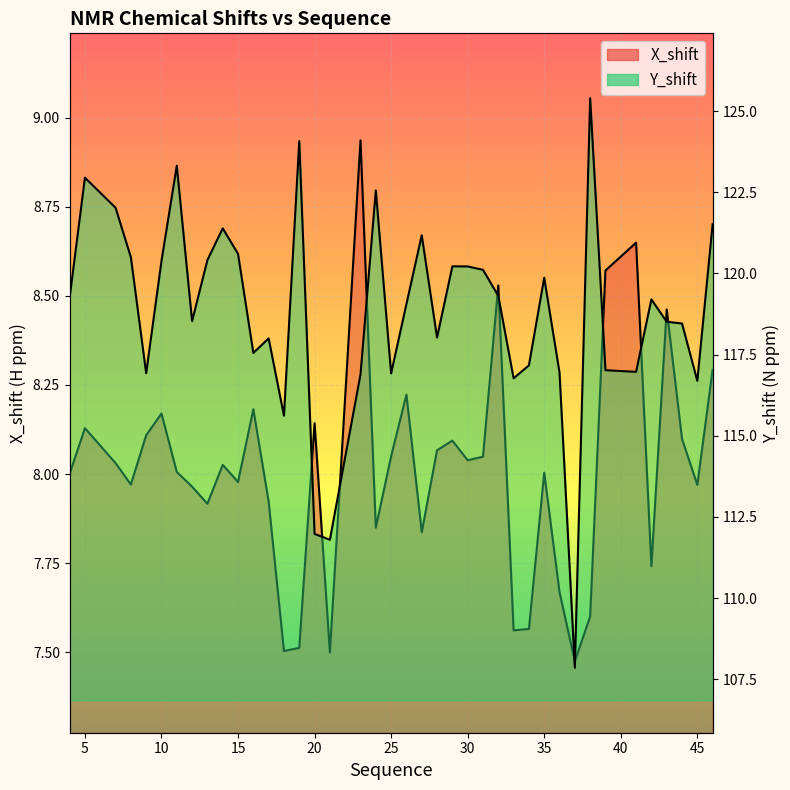

What are all the series names shown in the legend?

X_shift, Y_shift